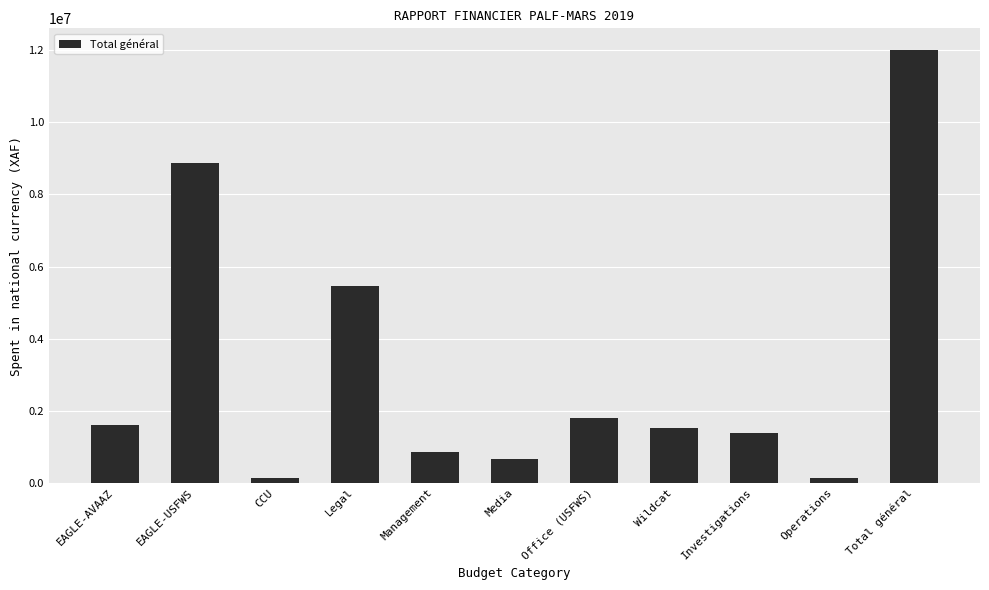

Between Management and Legal, which is larger?

Legal